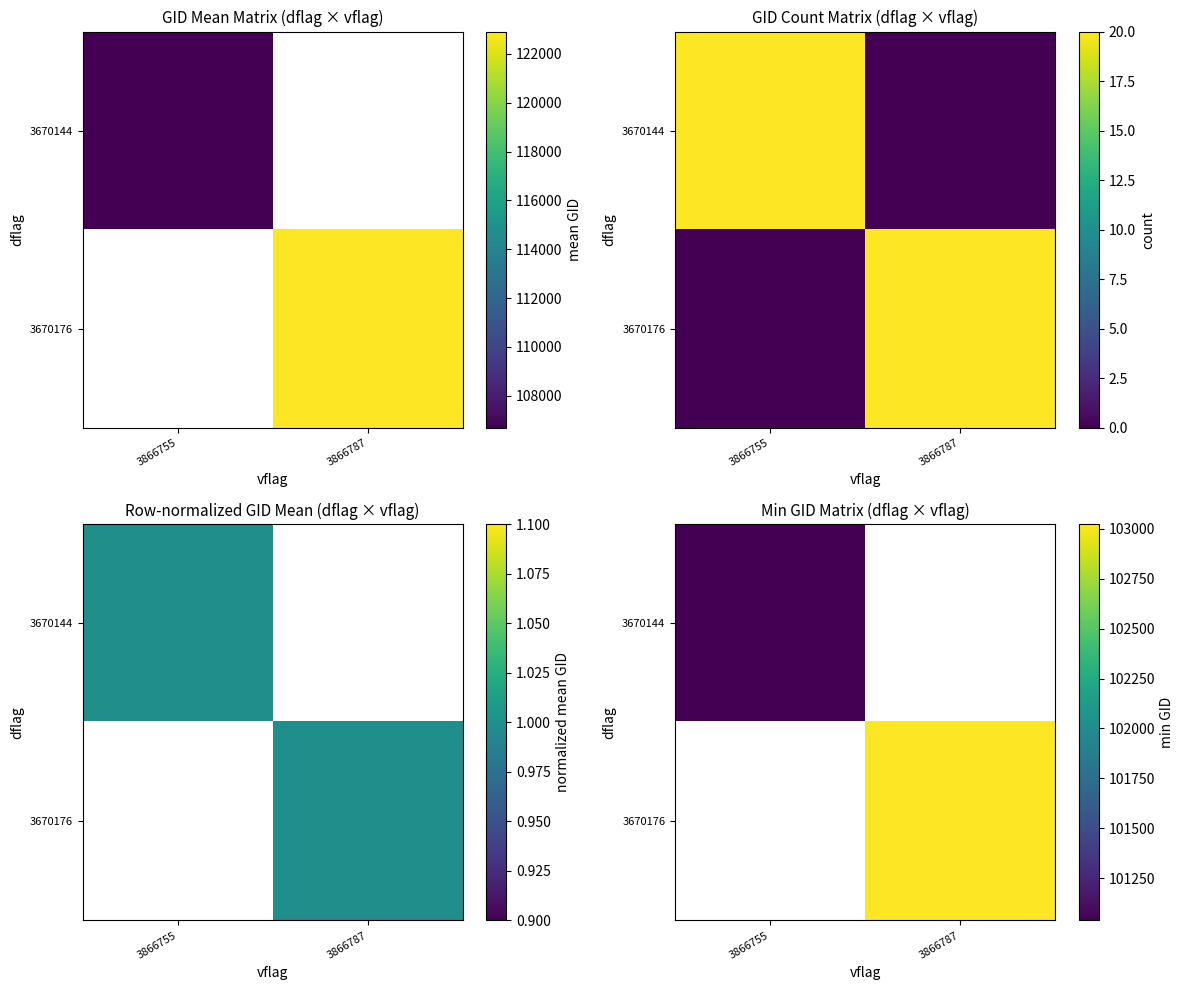

Between 3866755 and 3866787, which is larger?

3866787